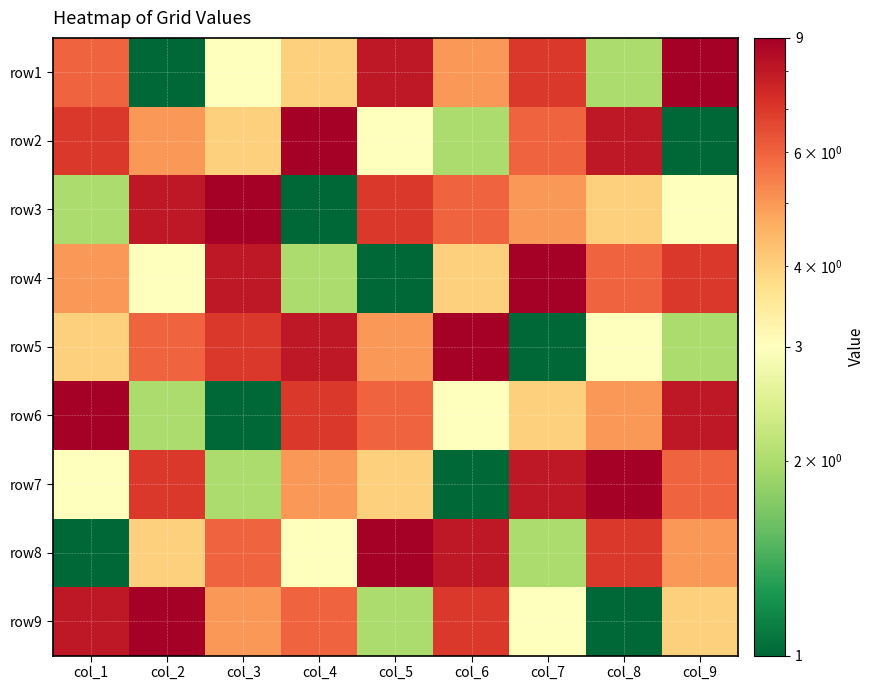

What is the spread (max minus min) of values at col_4?

8